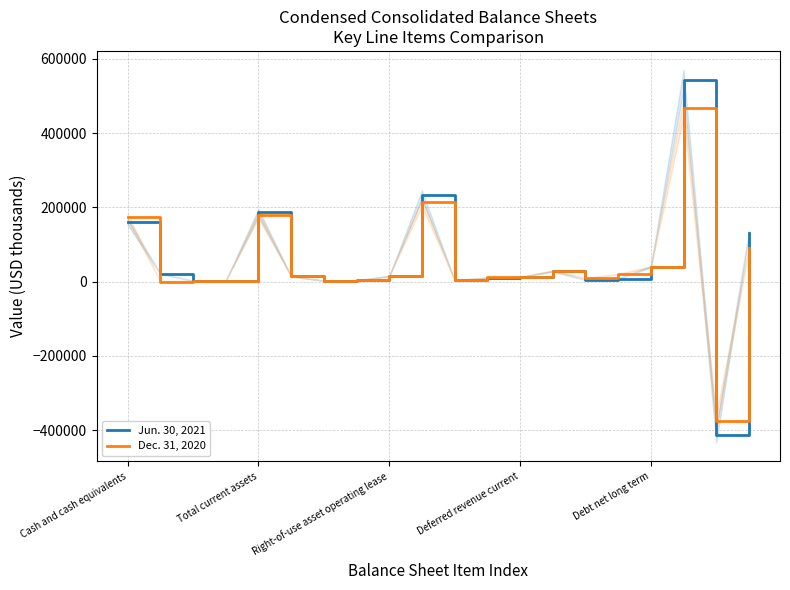

What is the greatest value displayed?

543674